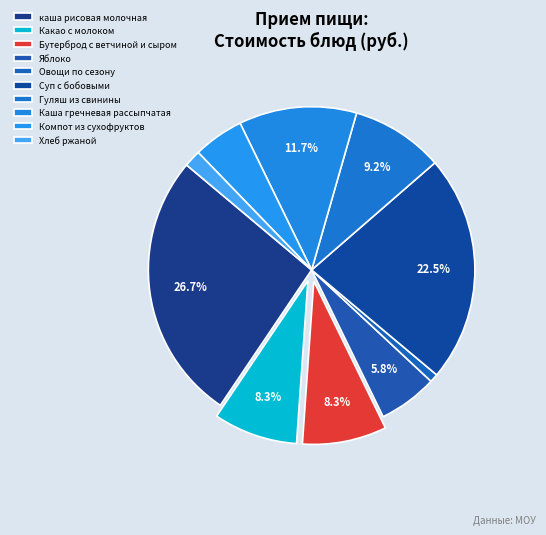

Combined, what portion of the pie is каша рисовая молочная and Бутерброд с ветчиной и сыром?

35.0%